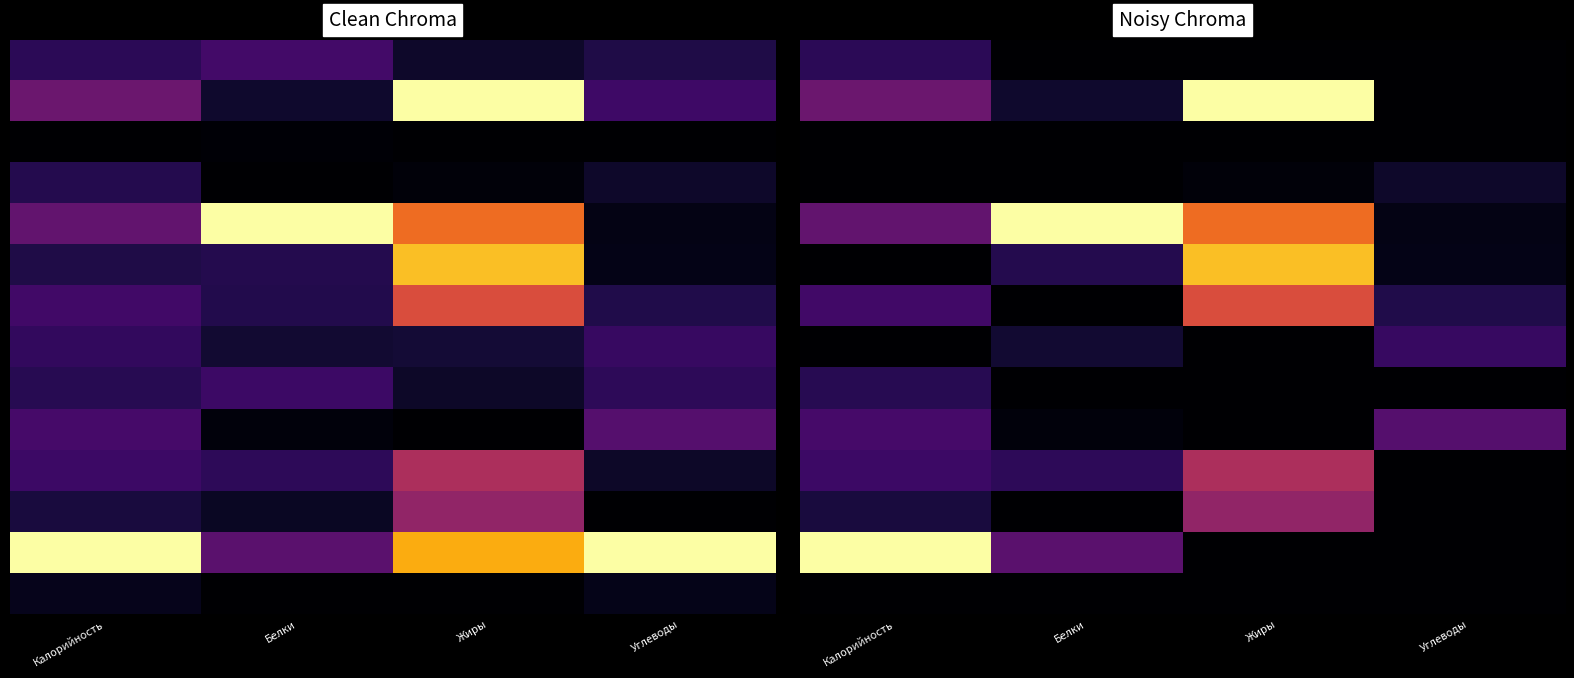

Which has a higher value, Белки or Углеводы?

Белки